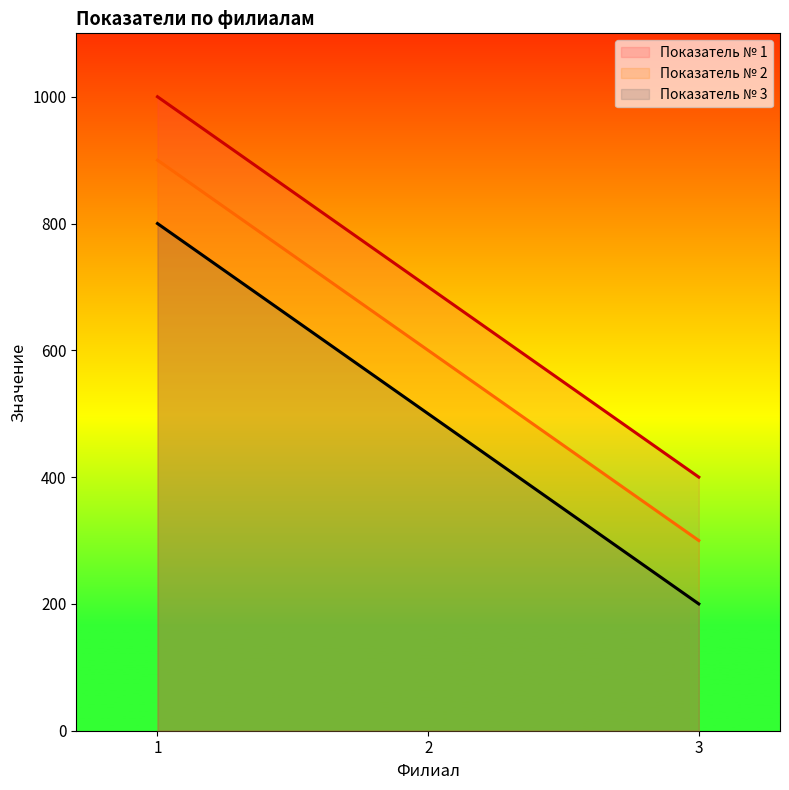

How many lines are shown in the chart?

3